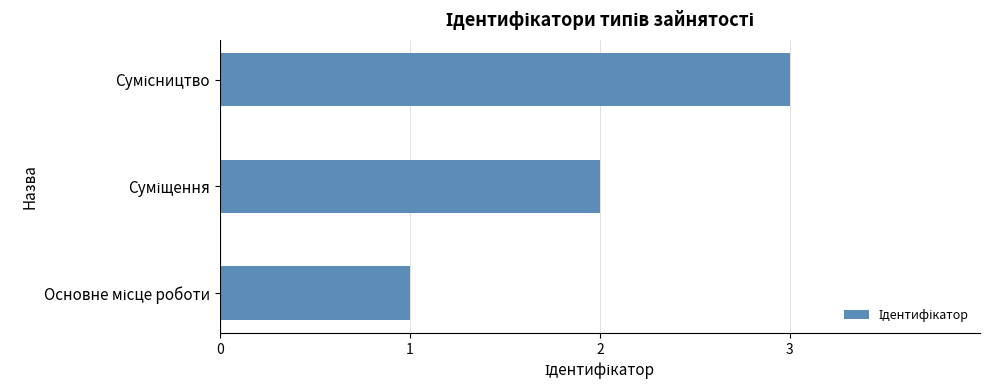

What is the maximum value shown in the chart?

3